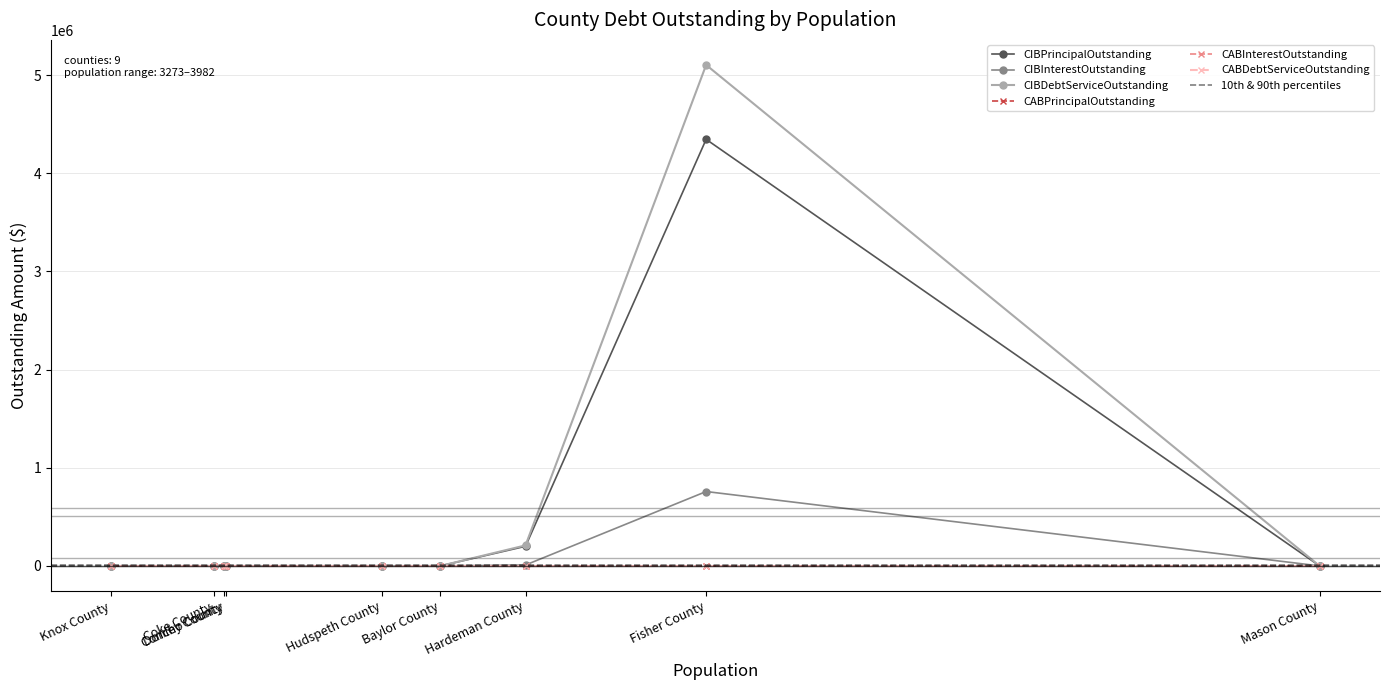

True or false: CIBInterestOutstanding and CIBPrincipalOutstanding intersect in this chart.

False